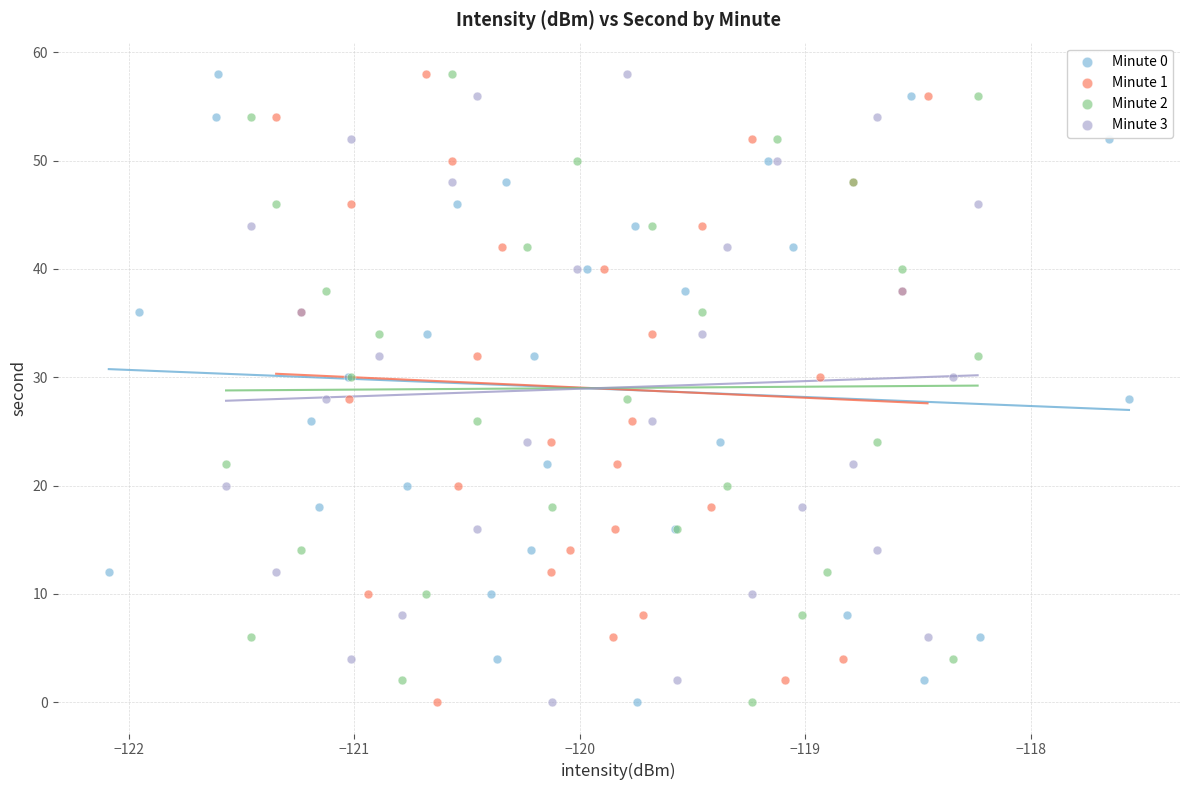

What are all the series names shown in the legend?

Minute 0, Minute 1, Minute 2, Minute 3